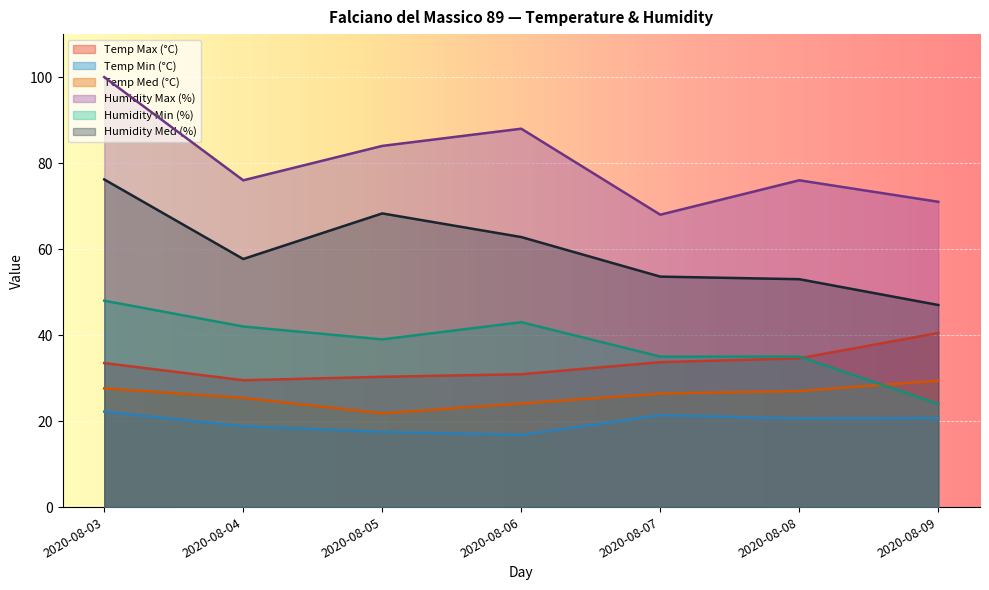

Reading left to right, list all the values displayed in this chart.

Temp Max (°C): 33.5	29.5	30.3	30.9	33.7	34.6	40.5
Temp Min (°C): 22.2	18.8	17.5	16.8	21.4	20.6	20.7
Temp Med (°C): 27.6	25.4	21.8	24.1	26.4	27.0	29.4
Humidity Max (%): 100.0	76.0	84.0	88.0	68.0	76.0	71.0
Humidity Min (%): 48.0	42.0	39.0	43.0	35.0	35.0	24.0
Humidity Med (%): 76.2	57.7	68.3	62.8	53.6	53.0	47.0